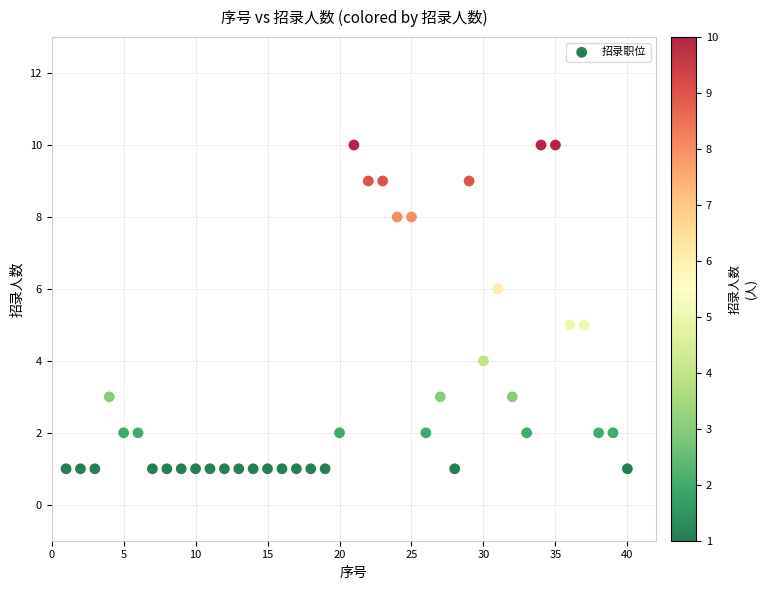

What is the range of X values (max minus min)?

39